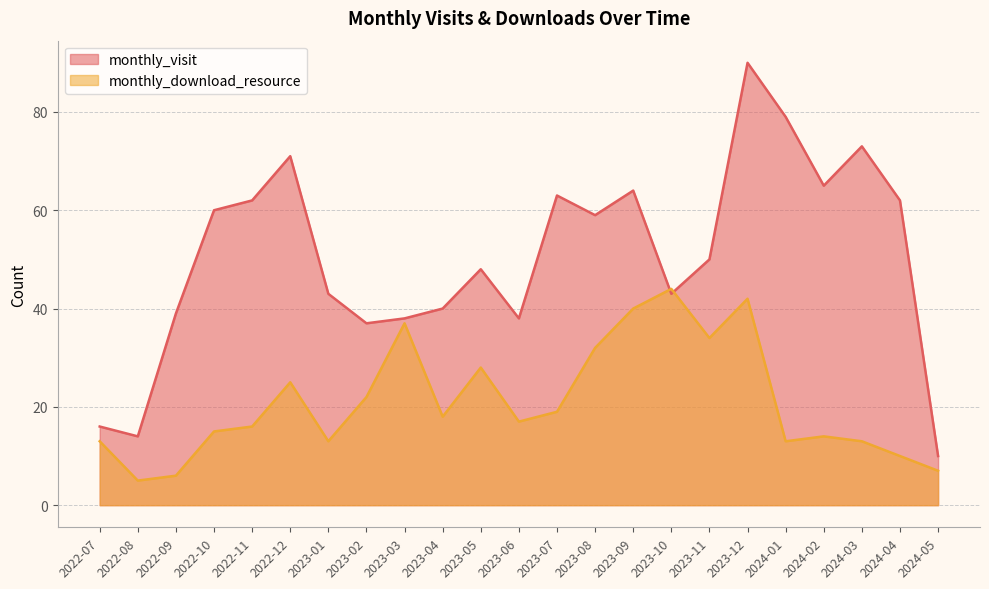

What are all the series names shown in the legend?

monthly_visit, monthly_download_resource